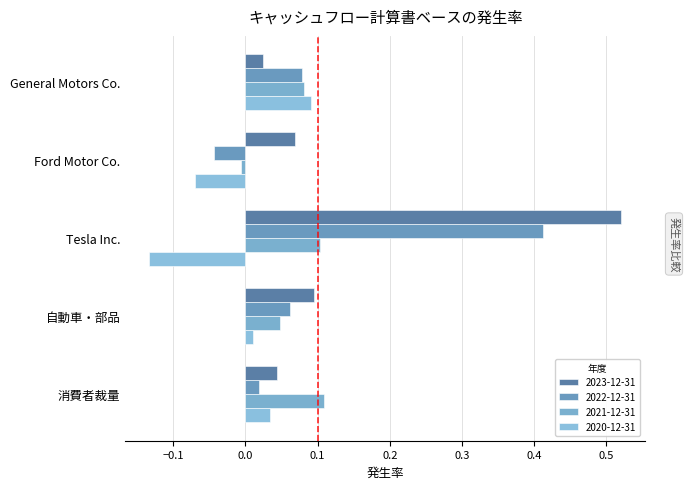

How many values in the 2021-12-31 series exceed 0?

4